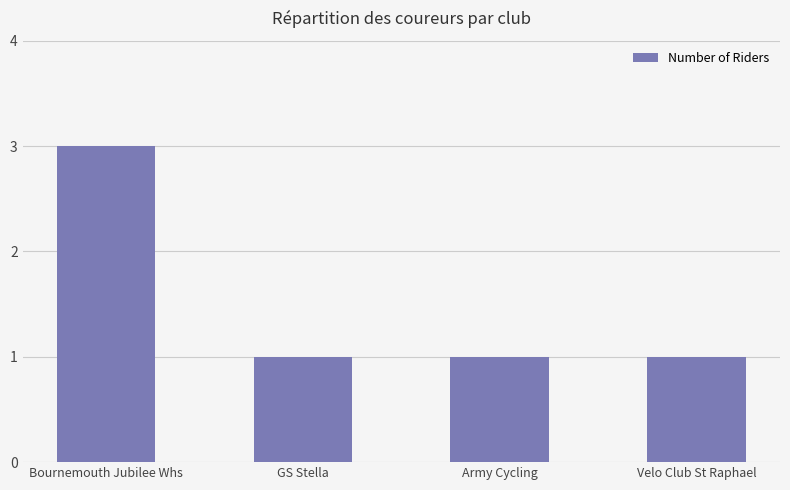

Which category has the highest value across all series?

Bournemouth Jubilee Whs